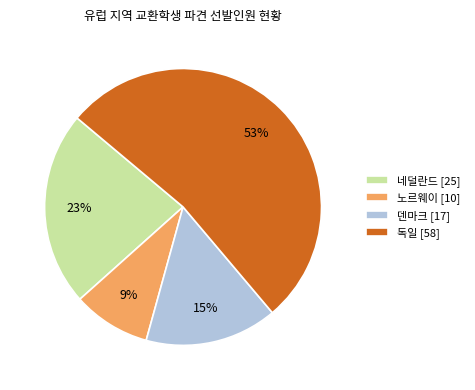

To the nearest percent, what is the combined percentage of 덴마크 [17] and 네덜란드 [25]?

38%